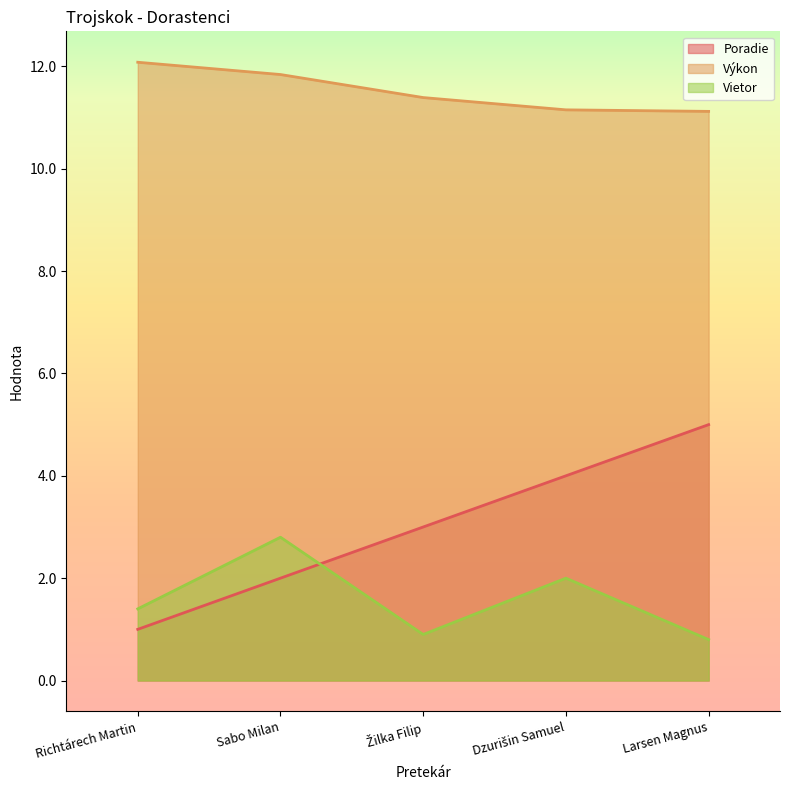

At how many categories does at least one series exceed 1?

5